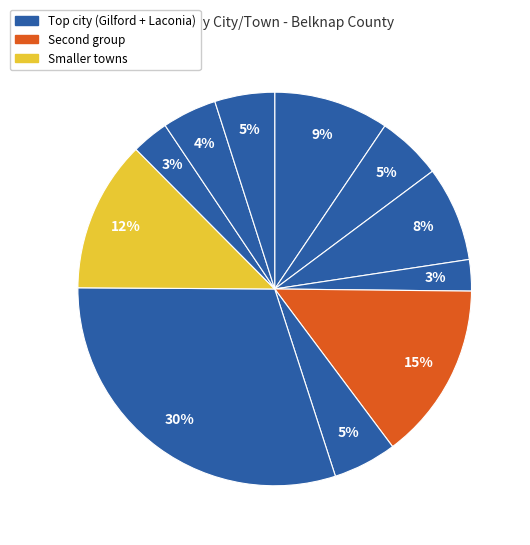

Count the number of slices in the pie.

11